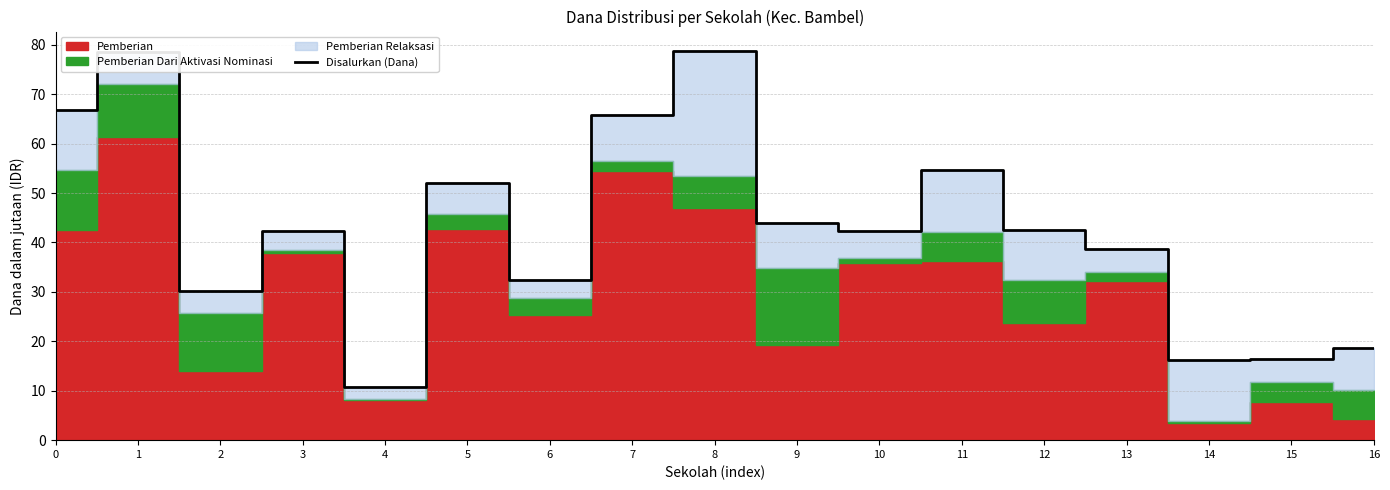

Which has a higher value, 6 or 15?

6